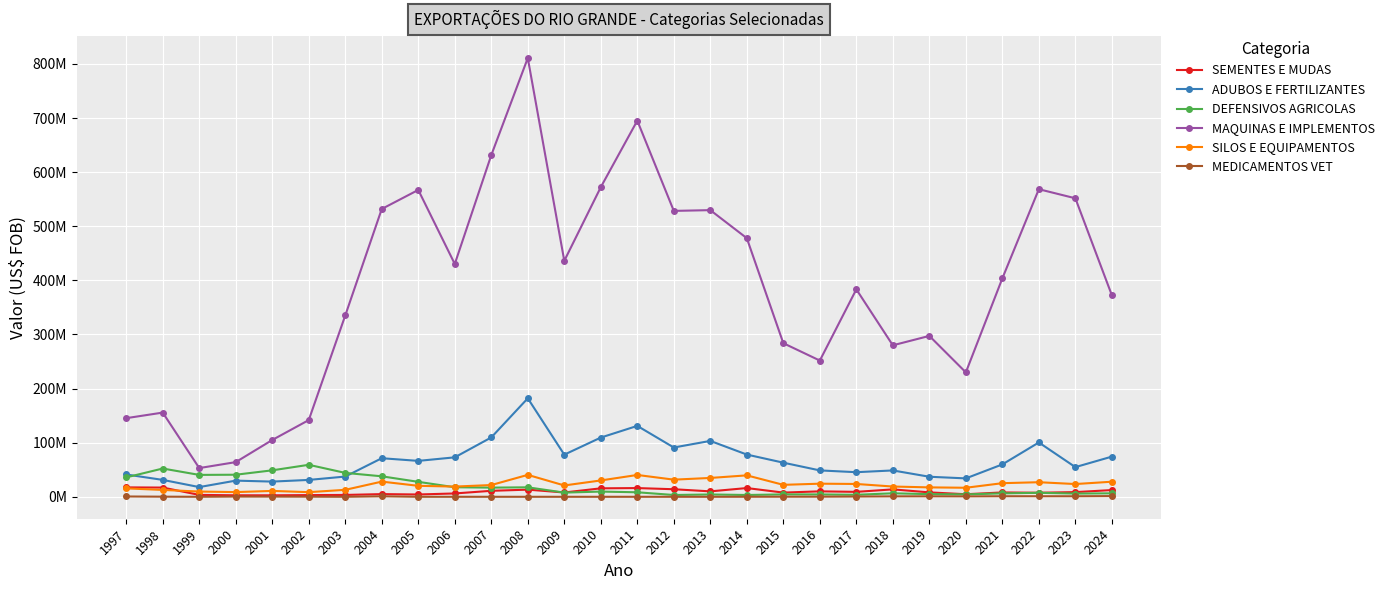

What are all the series names shown in the legend?

SEMENTES E MUDAS, ADUBOS E FERTILIZANTES, DEFENSIVOS AGRICOLAS, MAQUINAS E IMPLEMENTOS, SILOS E EQUIPAMENTOS, MEDICAMENTOS VET